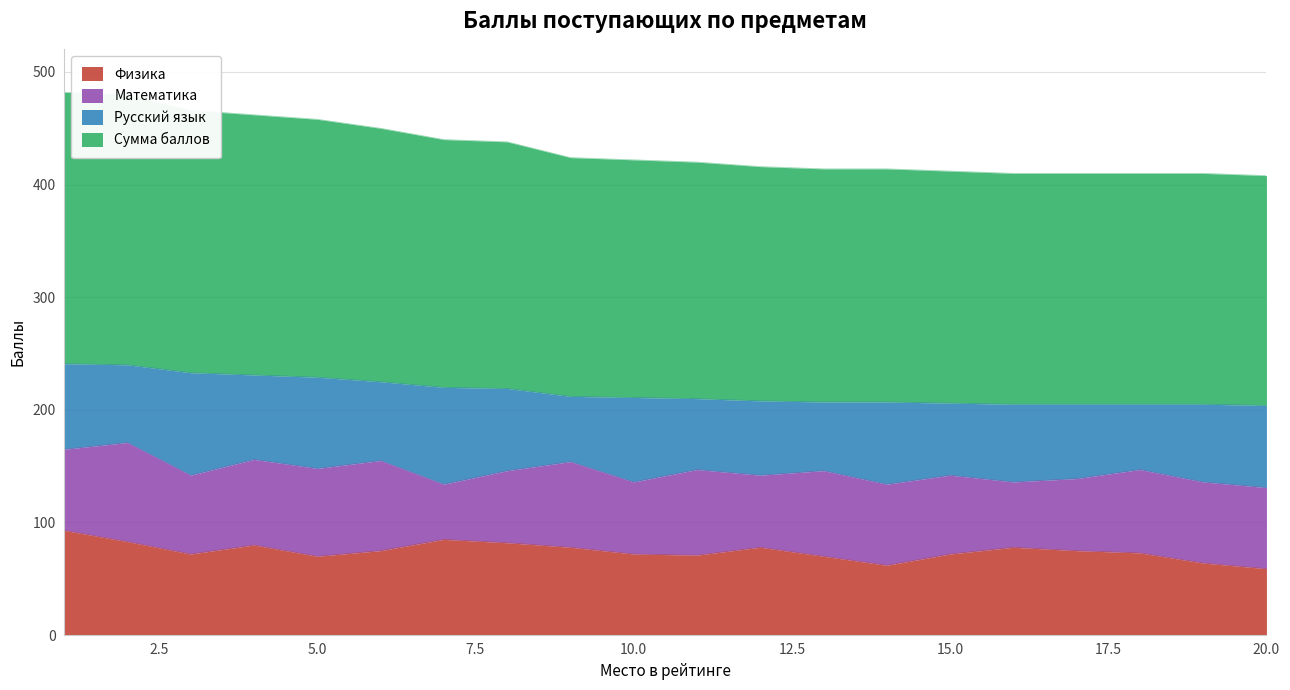

True or false: Физика and Сумма баллов cross at least once.

False